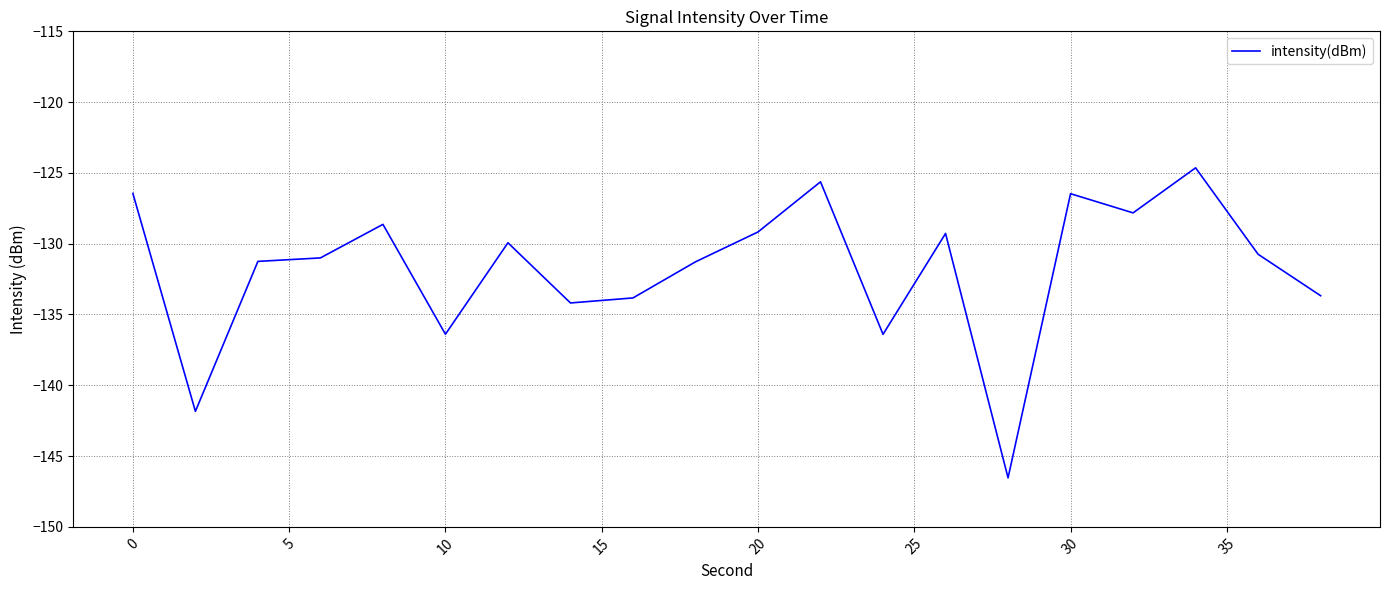

How many lines are shown in the chart?

1